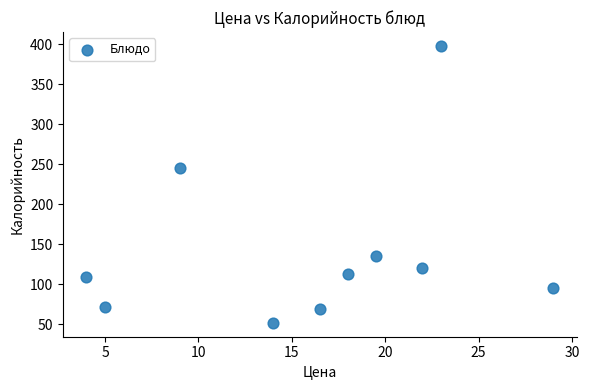

What is the range of Y values (max minus min)?

346